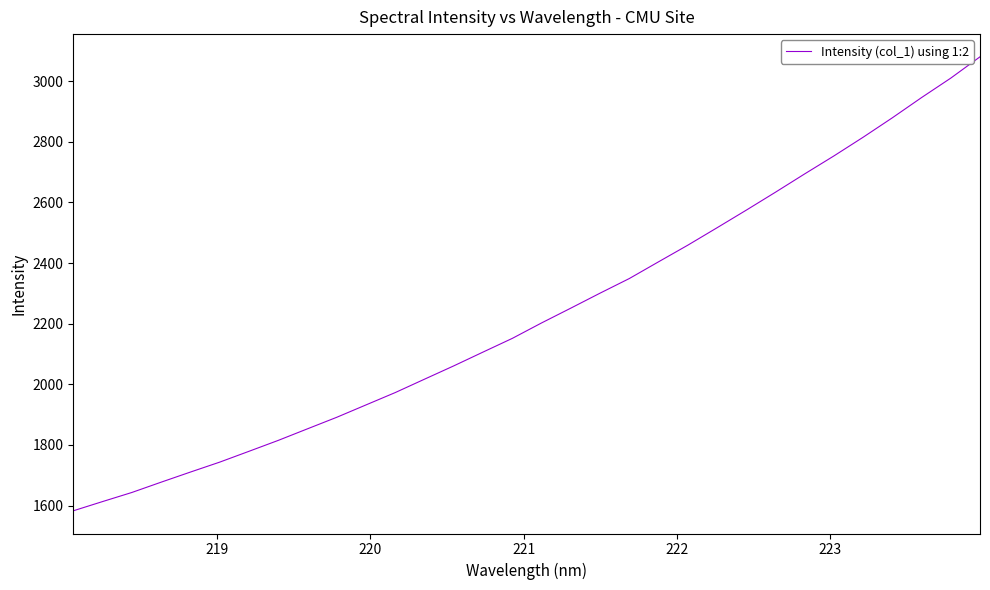

What is the greatest value displayed?

3080.3